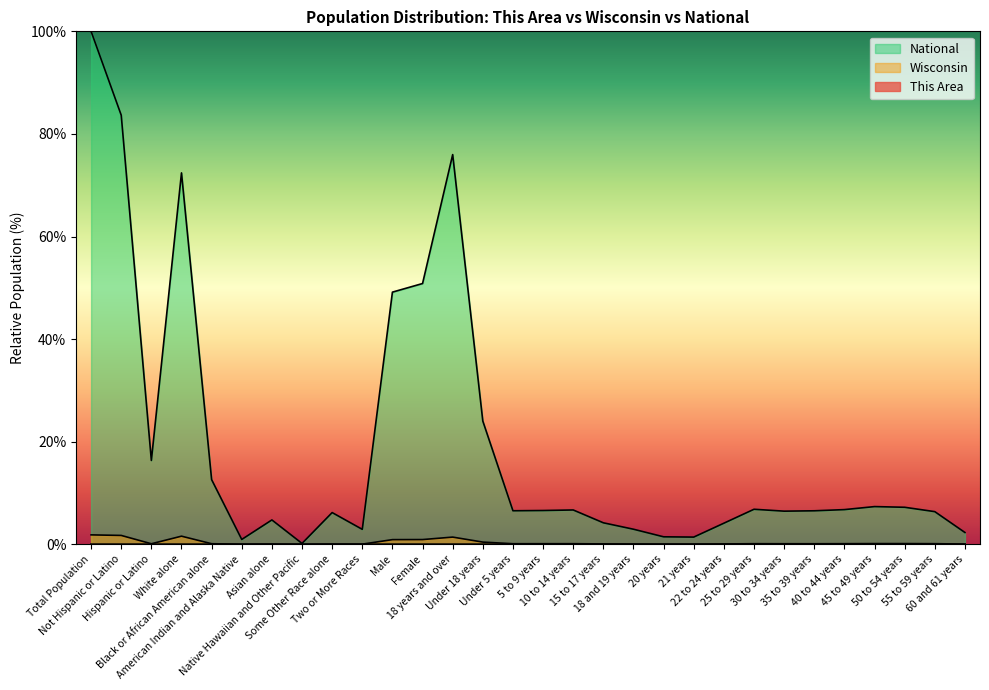

How many categories are shown in the chart?

30